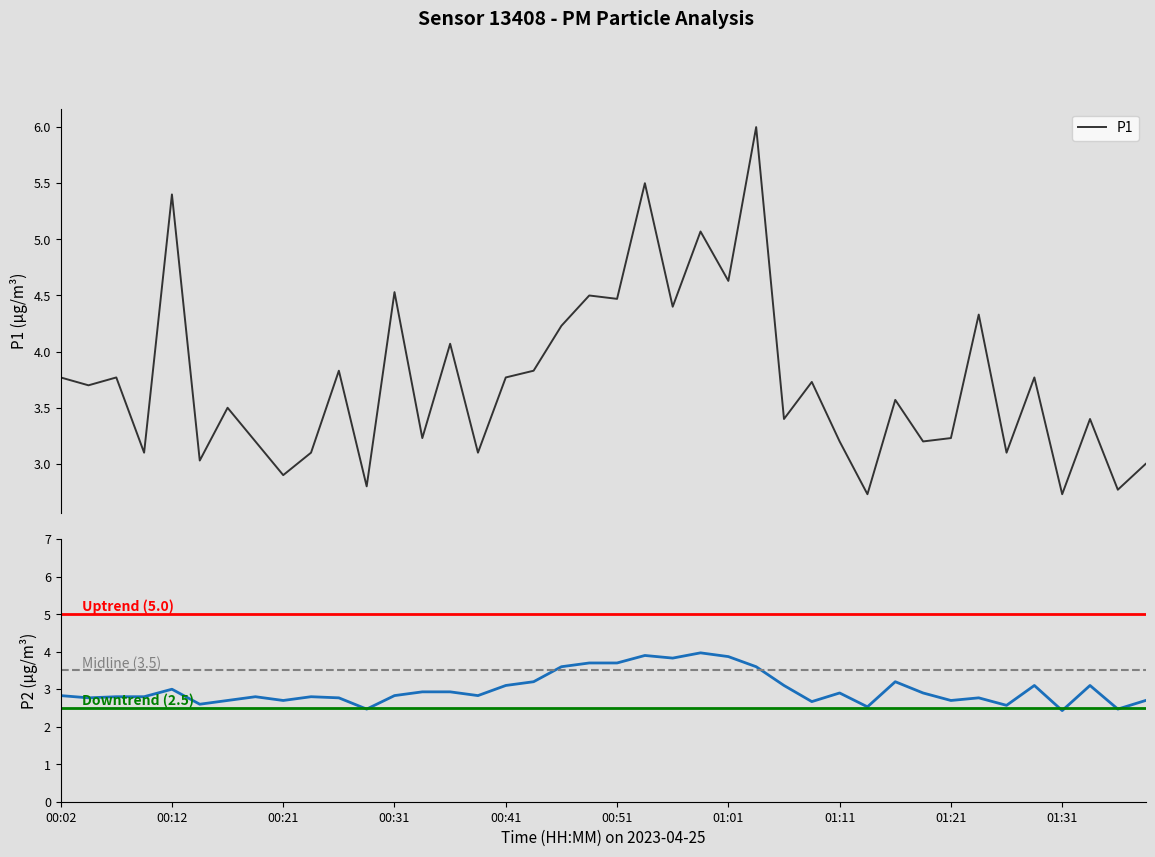

What is the label of the 36th point from the left?

01:28